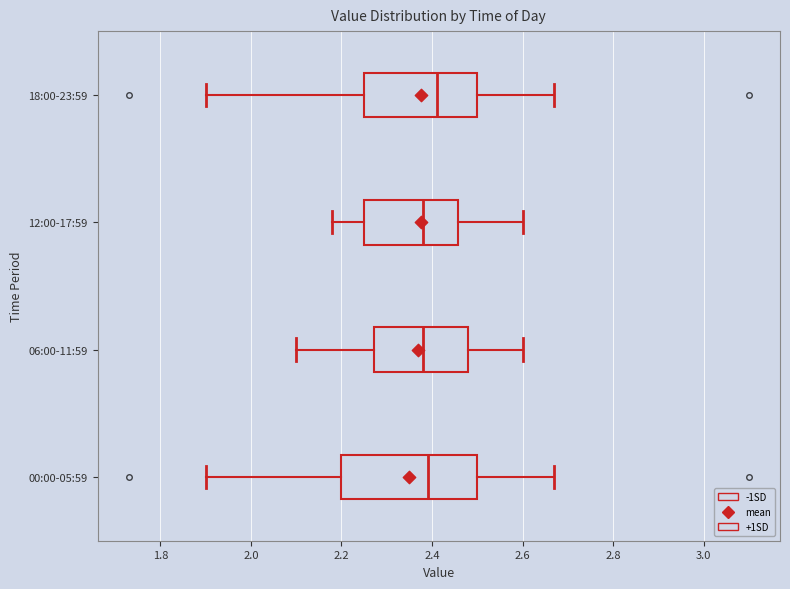

Which box has the furthest to the right median line?

18:00-23:59